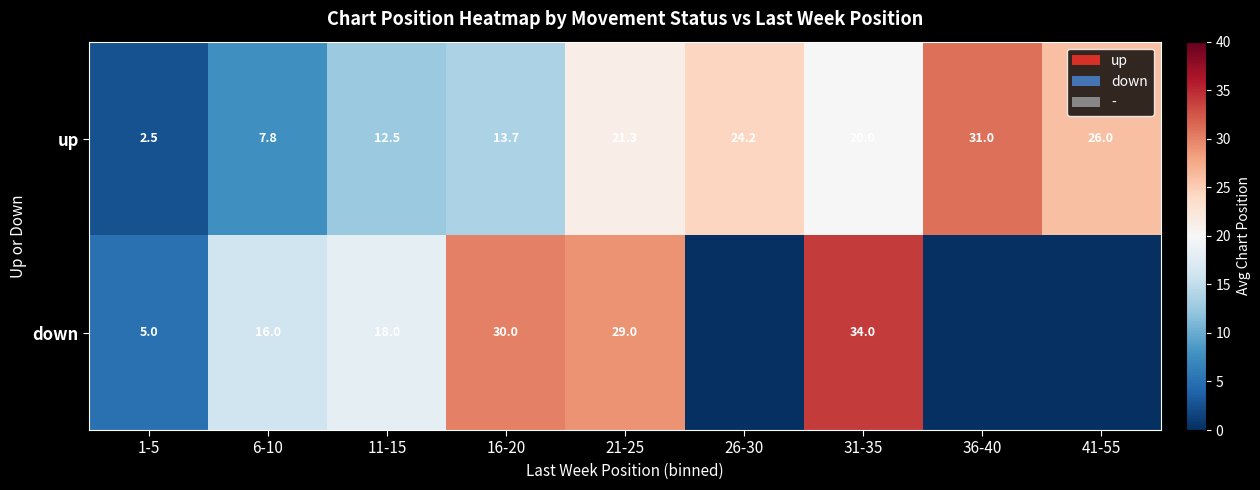

The value of up at 16-20 is 23.7. True or false?

False